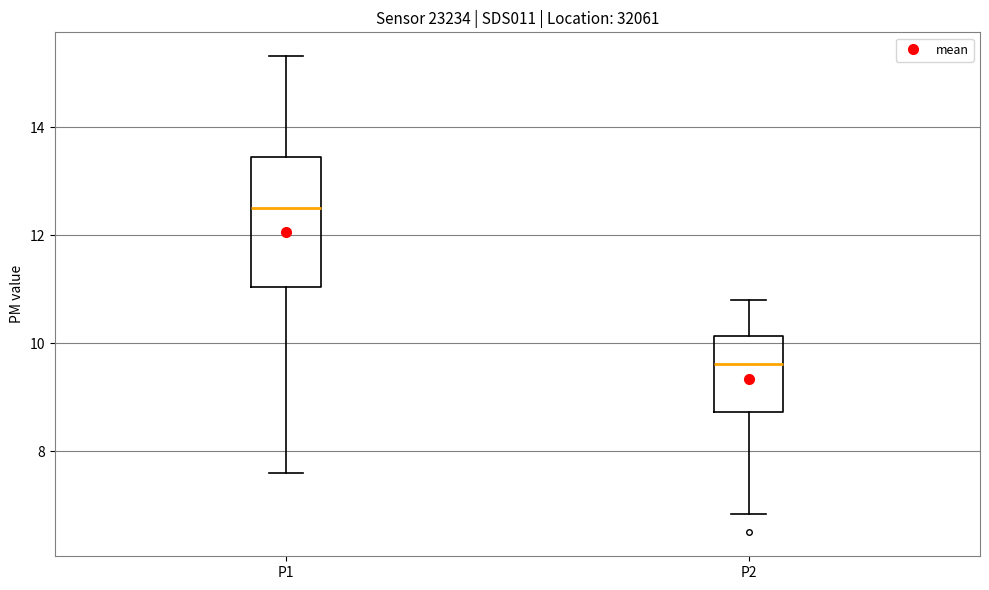

Which box is the tallest, from its lower edge to its upper edge?

P1